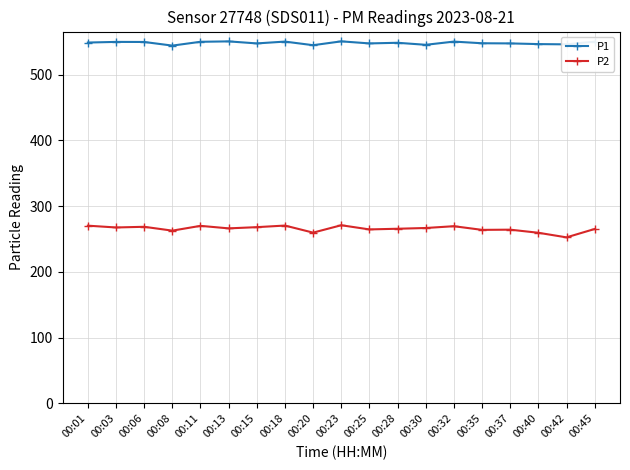

What is the maximum value for P2?

270.9